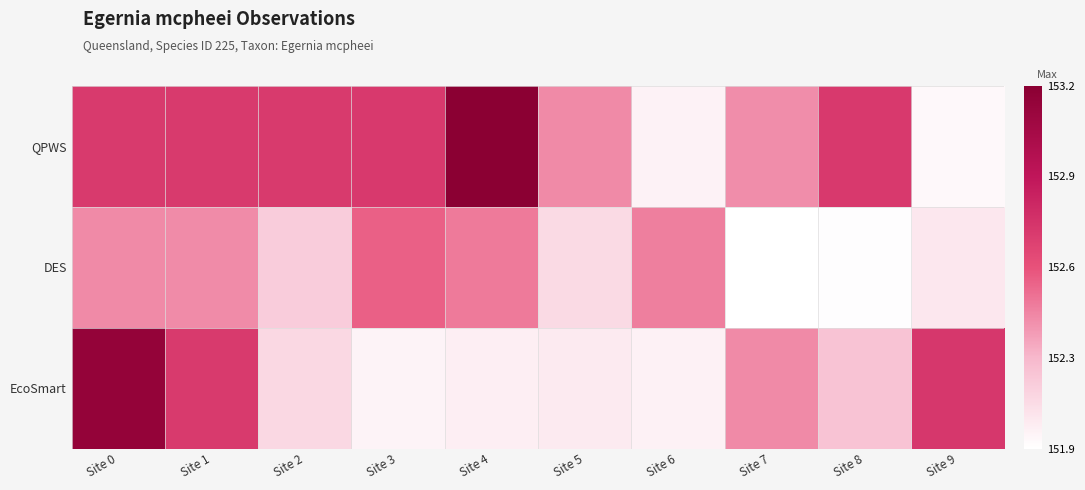

How many distinct data groups are displayed?

3